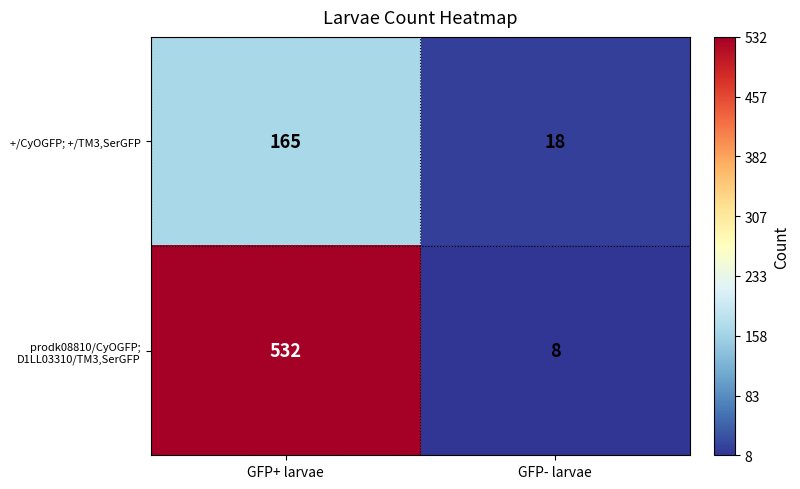

What is the spread (max minus min) of values at GFP+ larvae?

367